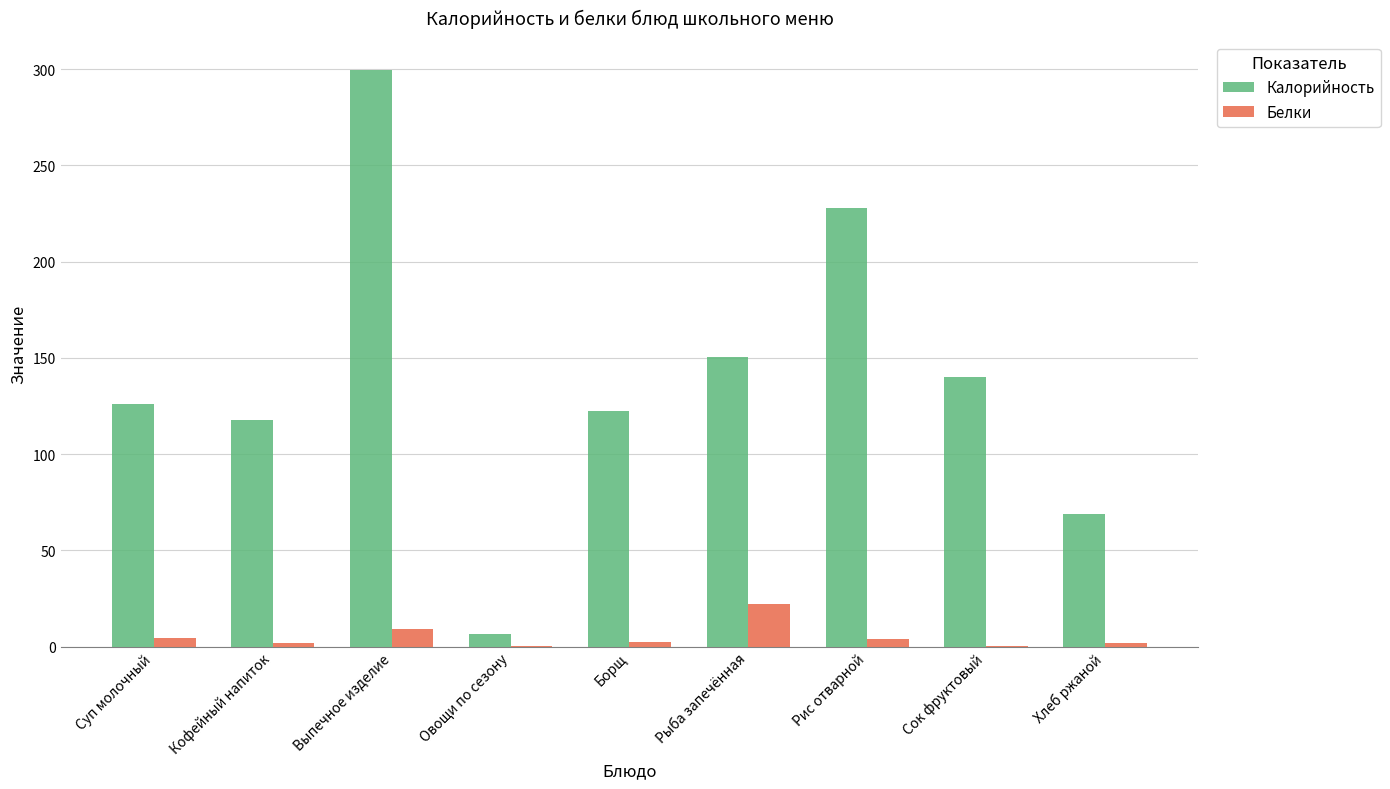

True or false: Калорийность has a value of 122.2 at Борщ.

True